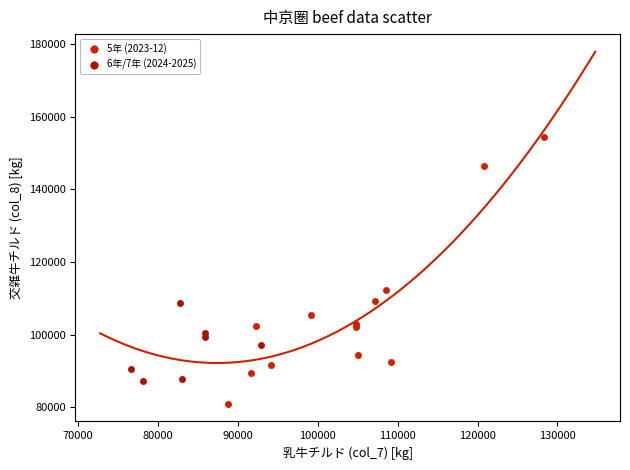

Which series contains the highest Y value?

5年 (2023-12)